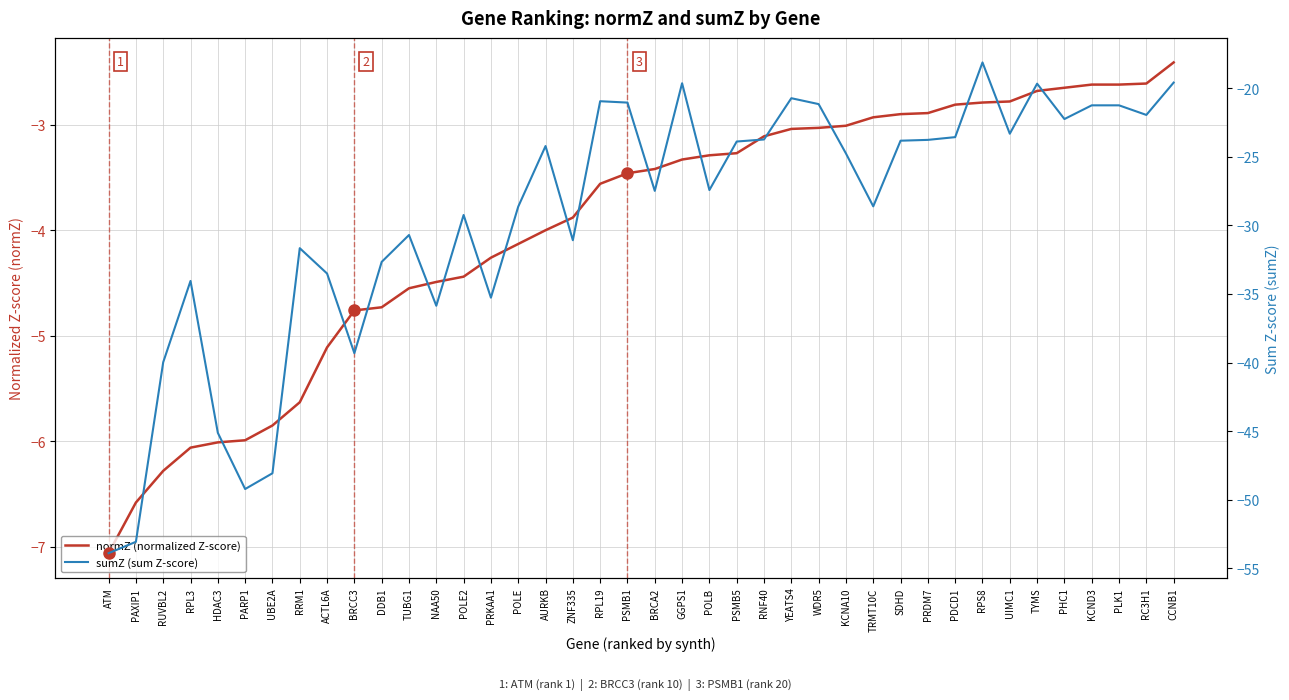

Which category has the highest value across all series?

CCNB1